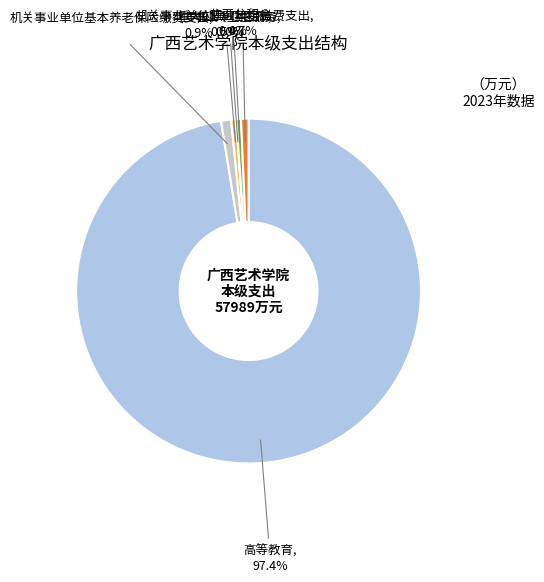

Does any single category account for the majority?

Yes